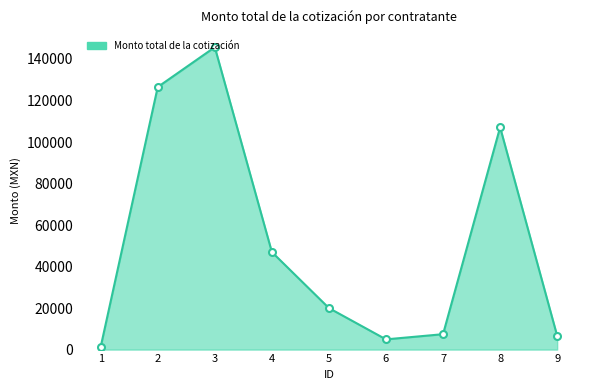

What is the change in value from 2 to 3?

+19197.7